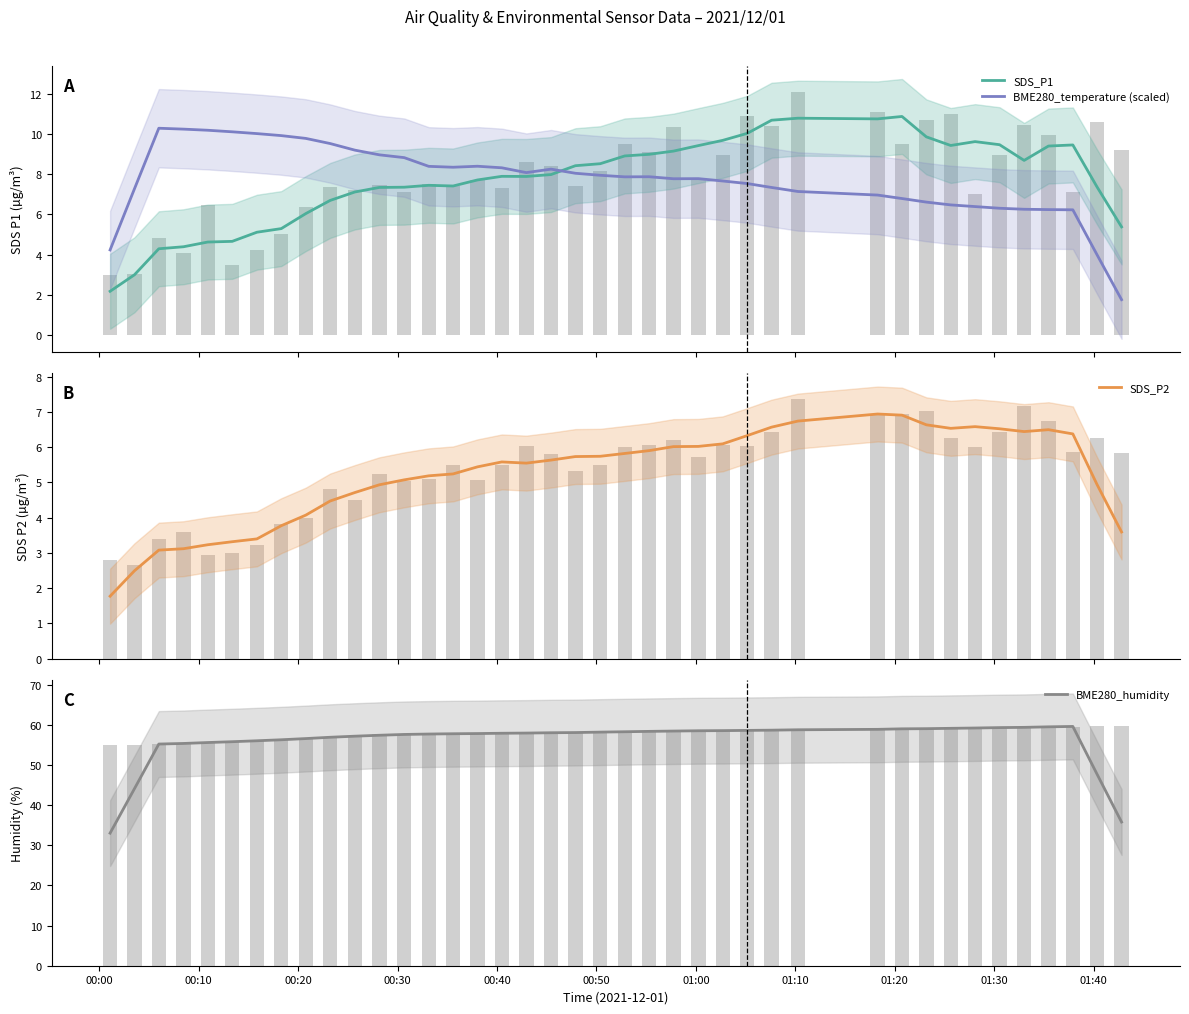

What is the highest value of the BME280_humidity series?

59.6